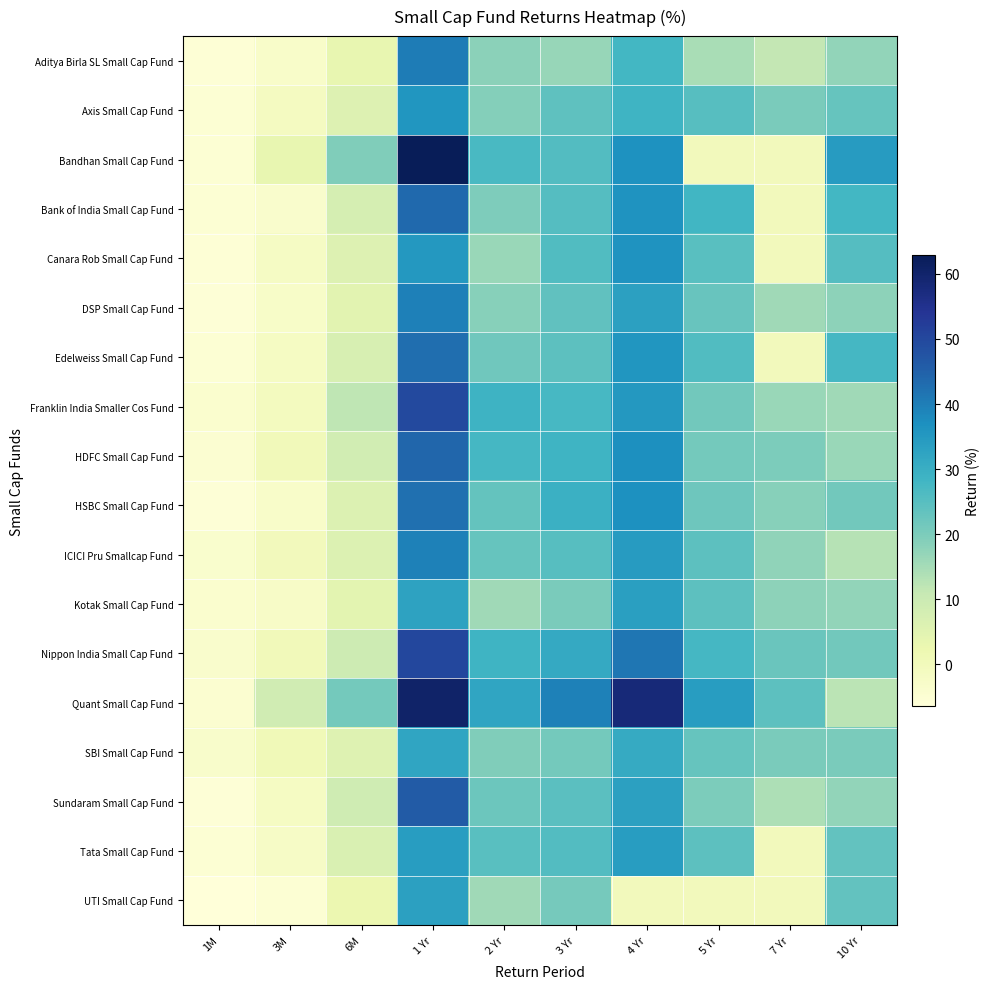

Which has a higher value, 3M or 5 Yr?

5 Yr